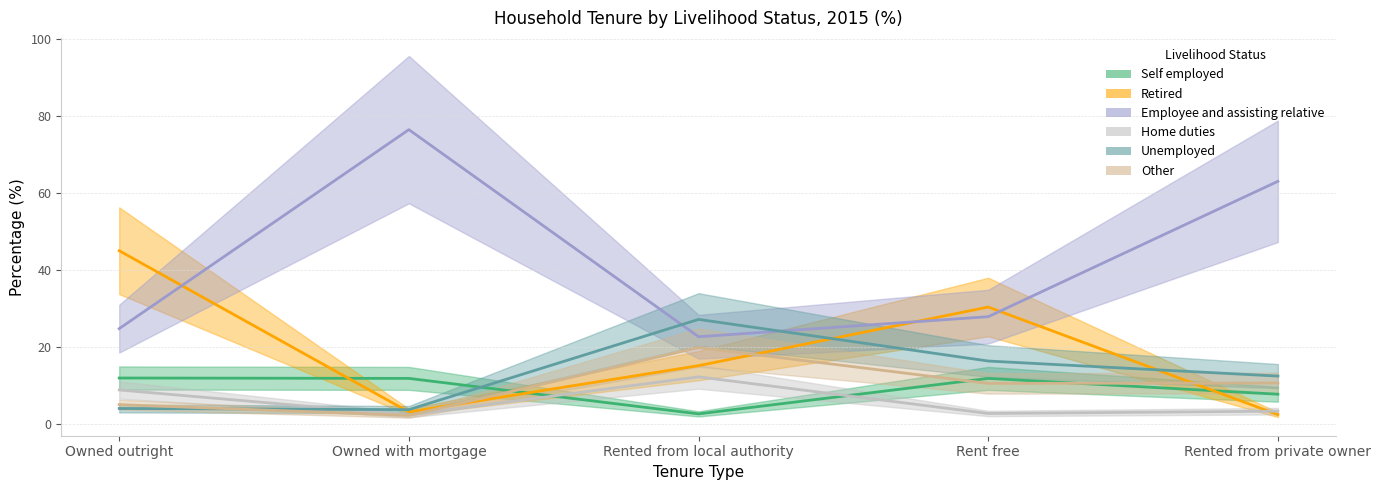

Reading left to right, list all the values displayed in this chart.

Self employed: Owned outright=12.0	Owned with mortgage=11.9	Rented from local authority=2.7	Rent free=11.9	Rented from private owner=7.8
Retired: Owned outright=45.0	Owned with mortgage=3.2	Rented from local authority=15.2	Rent free=30.4	Rented from private owner=2.5
Employee and assisting relative: Owned outright=24.8	Owned with mortgage=76.4	Rented from local authority=22.7	Rent free=27.9	Rented from private owner=63.0
Home duties: Owned outright=8.9	Owned with mortgage=2.4	Rented from local authority=12.3	Rent free=2.8	Rented from private owner=3.4
Unemployed: Owned outright=4.1	Owned with mortgage=3.8	Rented from local authority=27.2	Rent free=16.4	Rented from private owner=12.5
Other: Owned outright=5.1	Owned with mortgage=2.3	Rented from local authority=19.9	Rent free=10.6	Rented from private owner=10.7